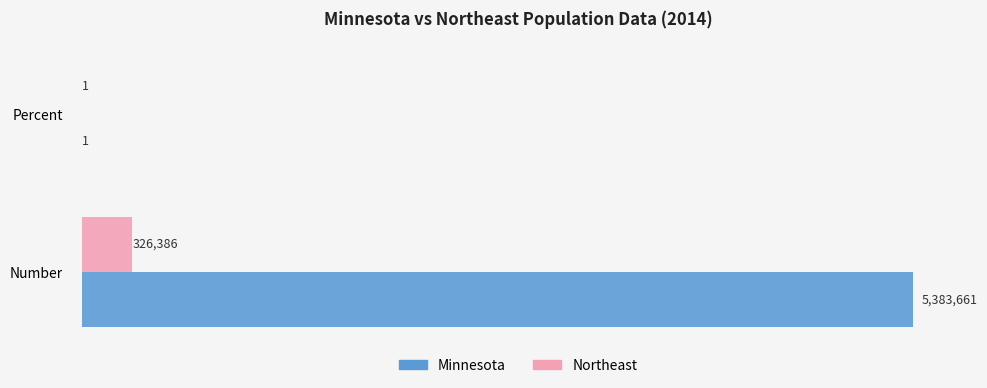

What is the sum of all Minnesota values?

5383662